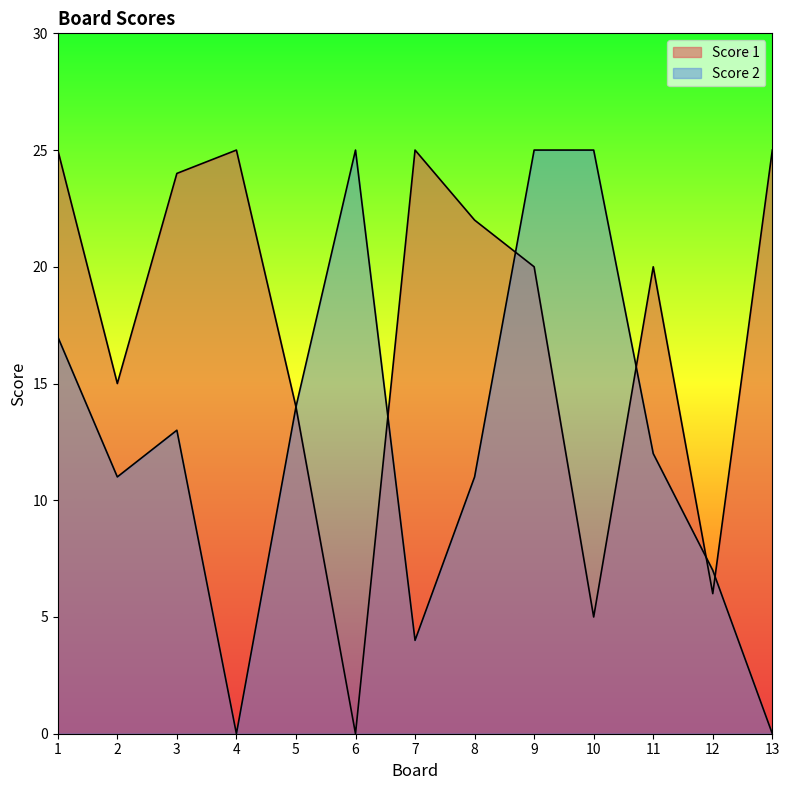

Is it true that Score 1 equals 25 at 4?

True